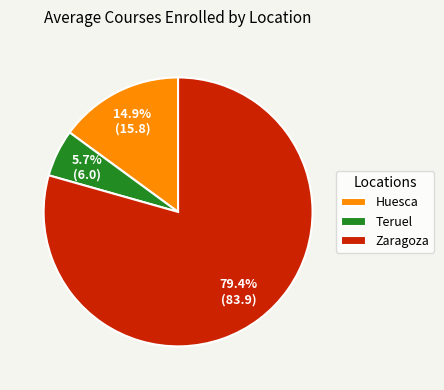

Which slice is the largest?

Zaragoza